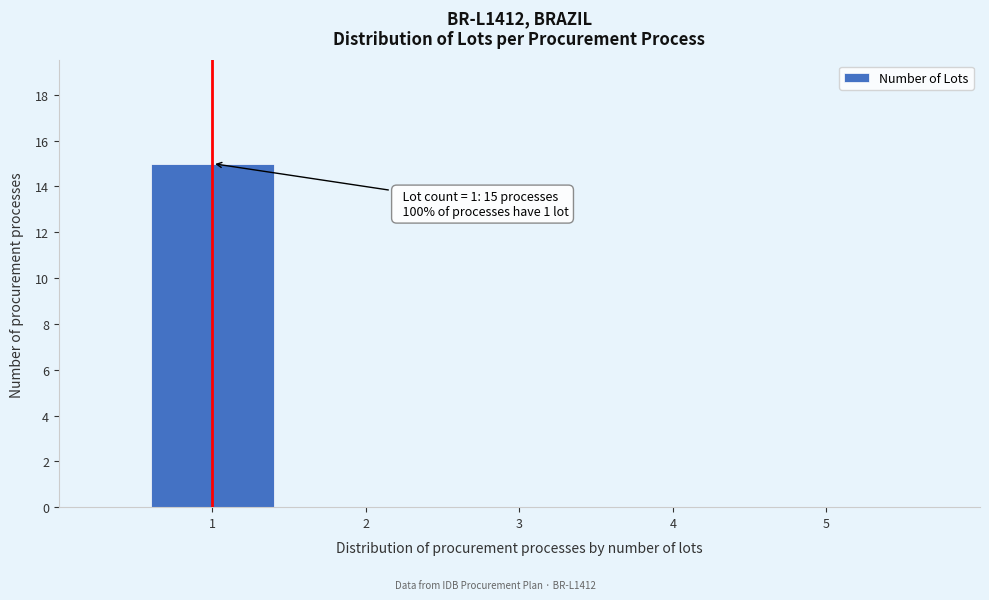

Which range on the x-axis has the tallest bar?

0.5 to 1.5